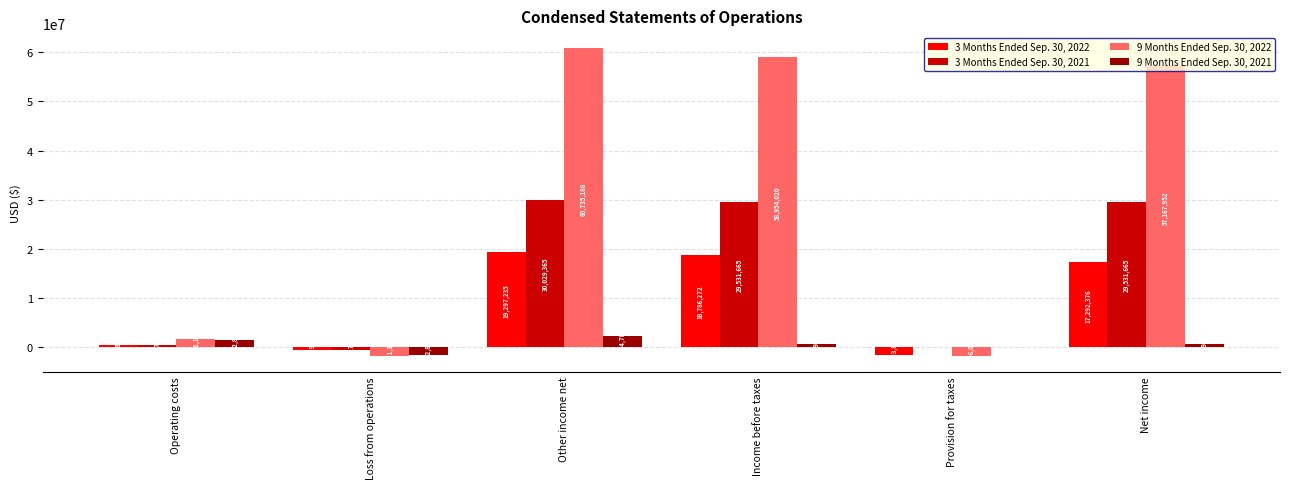

Reading right to left, list all the values displayed in this chart.

3 Months Ended Sep. 30, 2022: Net income=17292376	Provision for taxes=-1493896	Income before taxes=18786272	Other income net=19297235	Loss from operations=-510963	Operating costs=510963
3 Months Ended Sep. 30, 2021: Net income=29531665	Provision for taxes=0	Income before taxes=29531665	Other income net=30029365	Loss from operations=-497700	Operating costs=497700
9 Months Ended Sep. 30, 2022: Net income=57167952	Provision for taxes=-1786068	Income before taxes=58954020	Other income net=60735188	Loss from operations=-1781168	Operating costs=1781168
9 Months Ended Sep. 30, 2021: Net income=701952	Provision for taxes=0	Income before taxes=701952	Other income net=2304783	Loss from operations=-1602831	Operating costs=1602831